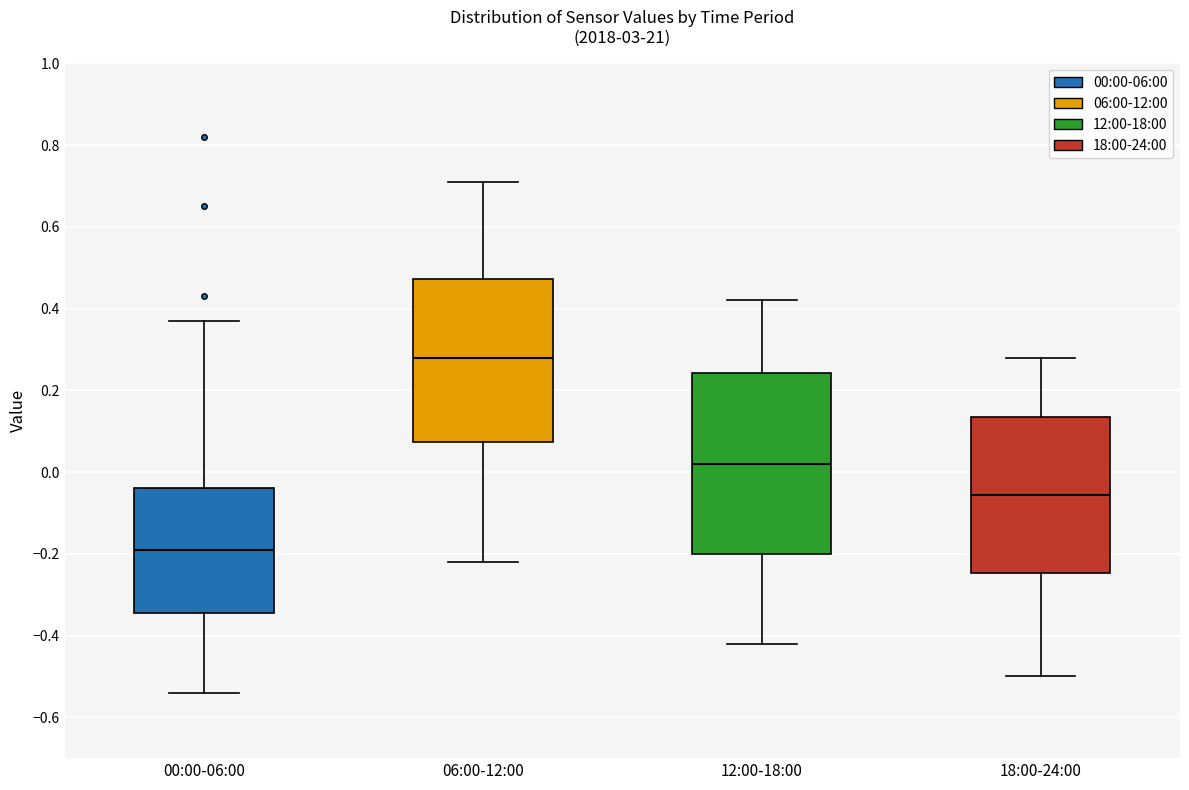

Reading left to right, transcribe this box plot: for each box, give where its median line is, the range the box spans, and where its two whiskers end, as read against the y-axis. The values are not printed on the chart, so give them approximately, as read against the axis.

00:00-06:00: median -0.18, box -0.34 to -0.04, whiskers -0.54 to 0.38
06:00-12:00: median 0.28, box 0.08 to 0.48, whiskers -0.22 to 0.72
12:00-18:00: median 0.02, box -0.20 to 0.24, whiskers -0.42 to 0.42
18:00-24:00: median -0.06, box -0.24 to 0.14, whiskers -0.50 to 0.28